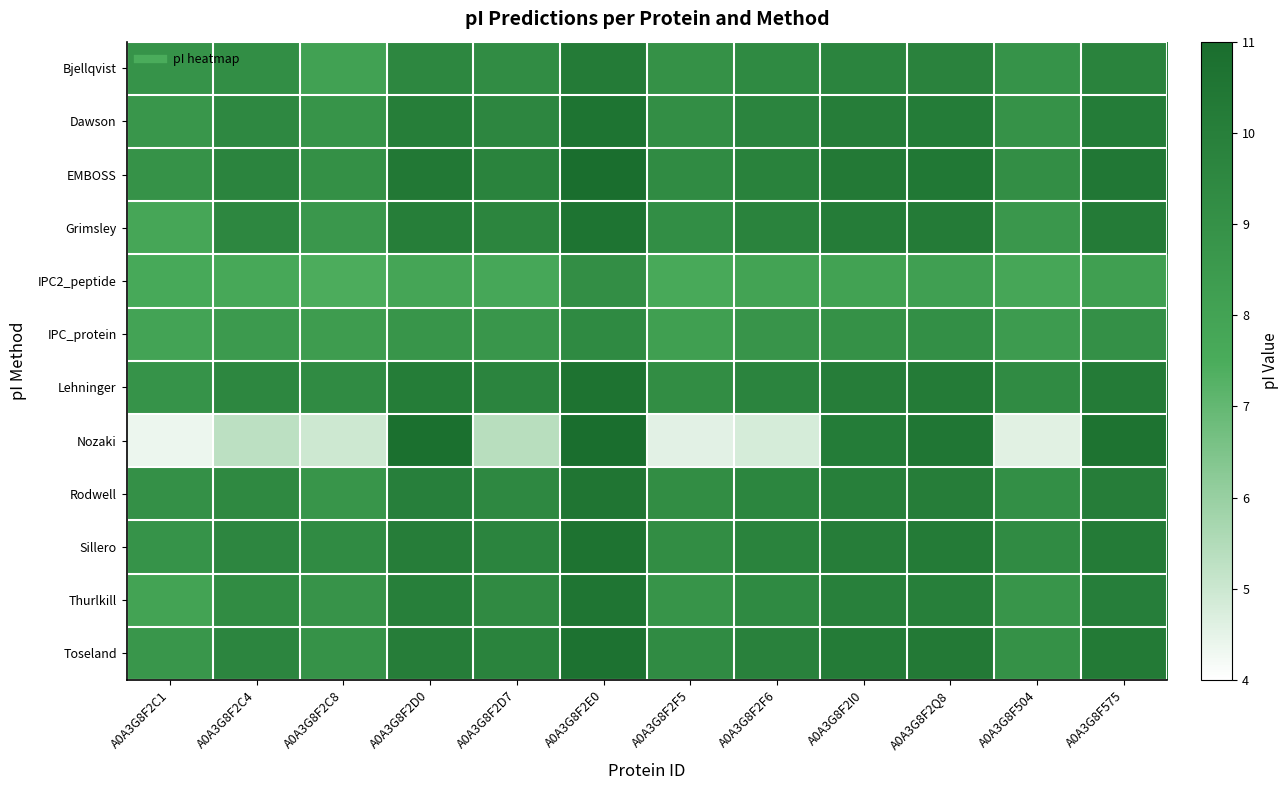

Reading left to right, extract all data points from this chart.

Bjellqvist: A0A3G8F2C1=0.7	A0A3G8F2C4=0.7	A0A3G8F2C8=0.6	A0A3G8F2D0=0.8	A0A3G8F2D7=0.8	A0A3G8F2E0=0.9	A0A3G8F2F5=0.7	A0A3G8F2F6=0.8	A0A3G8F2I0=0.8	A0A3G8F2Q8=0.8	A0A3G8F504=0.7	A0A3G8F575=0.8
Dawson: A0A3G8F2C1=0.7	A0A3G8F2C4=0.8	A0A3G8F2C8=0.7	A0A3G8F2D0=0.9	A0A3G8F2D7=0.8	A0A3G8F2E0=0.9	A0A3G8F2F5=0.7	A0A3G8F2F6=0.8	A0A3G8F2I0=0.9	A0A3G8F2Q8=0.9	A0A3G8F504=0.7	A0A3G8F575=0.9
EMBOSS: A0A3G8F2C1=0.7	A0A3G8F2C4=0.8	A0A3G8F2C8=0.7	A0A3G8F2D0=0.9	A0A3G8F2D7=0.8	A0A3G8F2E0=1.0	A0A3G8F2F5=0.8	A0A3G8F2F6=0.8	A0A3G8F2I0=0.9	A0A3G8F2Q8=0.9	A0A3G8F504=0.7	A0A3G8F575=0.9
Grimsley: A0A3G8F2C1=0.5	A0A3G8F2C4=0.8	A0A3G8F2C8=0.7	A0A3G8F2D0=0.9	A0A3G8F2D7=0.8	A0A3G8F2E0=0.9	A0A3G8F2F5=0.7	A0A3G8F2F6=0.8	A0A3G8F2I0=0.9	A0A3G8F2Q8=0.9	A0A3G8F504=0.7	A0A3G8F575=0.9
IPC2_peptide: A0A3G8F2C1=0.5	A0A3G8F2C4=0.5	A0A3G8F2C8=0.5	A0A3G8F2D0=0.5	A0A3G8F2D7=0.5	A0A3G8F2E0=0.7	A0A3G8F2F5=0.5	A0A3G8F2F6=0.6	A0A3G8F2I0=0.6	A0A3G8F2Q8=0.6	A0A3G8F504=0.5	A0A3G8F575=0.6
IPC_protein: A0A3G8F2C1=0.6	A0A3G8F2C4=0.6	A0A3G8F2C8=0.6	A0A3G8F2D0=0.7	A0A3G8F2D7=0.7	A0A3G8F2E0=0.8	A0A3G8F2F5=0.6	A0A3G8F2F6=0.7	A0A3G8F2I0=0.7	A0A3G8F2Q8=0.7	A0A3G8F504=0.6	A0A3G8F575=0.7
Lehninger: A0A3G8F2C1=0.7	A0A3G8F2C4=0.8	A0A3G8F2C8=0.8	A0A3G8F2D0=0.9	A0A3G8F2D7=0.8	A0A3G8F2E0=1.0	A0A3G8F2F5=0.7	A0A3G8F2F6=0.8	A0A3G8F2I0=0.9	A0A3G8F2Q8=0.9	A0A3G8F504=0.8	A0A3G8F575=0.9
Nozaki: A0A3G8F2C1=0.1	A0A3G8F2C4=0.2	A0A3G8F2C8=0.1	A0A3G8F2D0=1.0	A0A3G8F2D7=0.2	A0A3G8F2E0=1.0	A0A3G8F2F5=0.1	A0A3G8F2F6=0.1	A0A3G8F2I0=0.9	A0A3G8F2Q8=0.9	A0A3G8F504=0.1	A0A3G8F575=1.0
Rodwell: A0A3G8F2C1=0.7	A0A3G8F2C4=0.8	A0A3G8F2C8=0.7	A0A3G8F2D0=0.9	A0A3G8F2D7=0.8	A0A3G8F2E0=0.9	A0A3G8F2F5=0.7	A0A3G8F2F6=0.8	A0A3G8F2I0=0.9	A0A3G8F2Q8=0.9	A0A3G8F504=0.7	A0A3G8F575=0.9
Sillero: A0A3G8F2C1=0.7	A0A3G8F2C4=0.8	A0A3G8F2C8=0.8	A0A3G8F2D0=0.9	A0A3G8F2D7=0.8	A0A3G8F2E0=1.0	A0A3G8F2F5=0.7	A0A3G8F2F6=0.8	A0A3G8F2I0=0.9	A0A3G8F2Q8=0.9	A0A3G8F504=0.8	A0A3G8F575=0.9
Thurlkill: A0A3G8F2C1=0.6	A0A3G8F2C4=0.8	A0A3G8F2C8=0.7	A0A3G8F2D0=0.9	A0A3G8F2D7=0.8	A0A3G8F2E0=0.9	A0A3G8F2F5=0.7	A0A3G8F2F6=0.8	A0A3G8F2I0=0.8	A0A3G8F2Q8=0.9	A0A3G8F504=0.7	A0A3G8F575=0.9
Toseland: A0A3G8F2C1=0.7	A0A3G8F2C4=0.8	A0A3G8F2C8=0.7	A0A3G8F2D0=0.9	A0A3G8F2D7=0.8	A0A3G8F2E0=1.0	A0A3G8F2F5=0.8	A0A3G8F2F6=0.8	A0A3G8F2I0=0.9	A0A3G8F2Q8=0.9	A0A3G8F504=0.7	A0A3G8F575=0.9